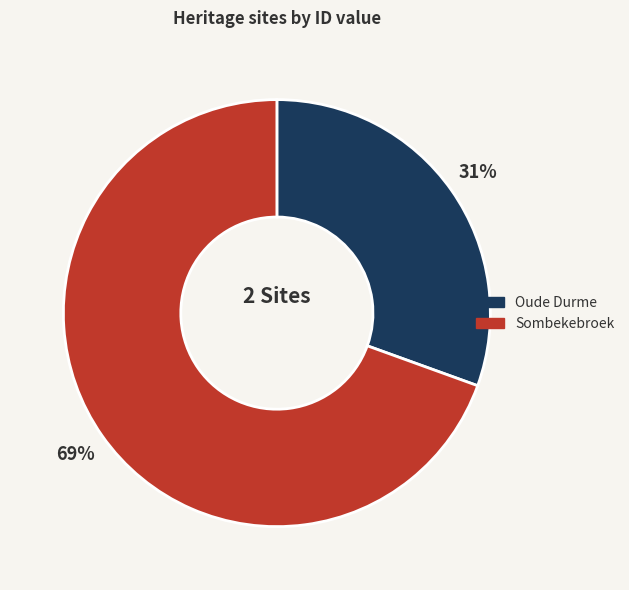

To the nearest percent, what is the average slice percentage?

50%